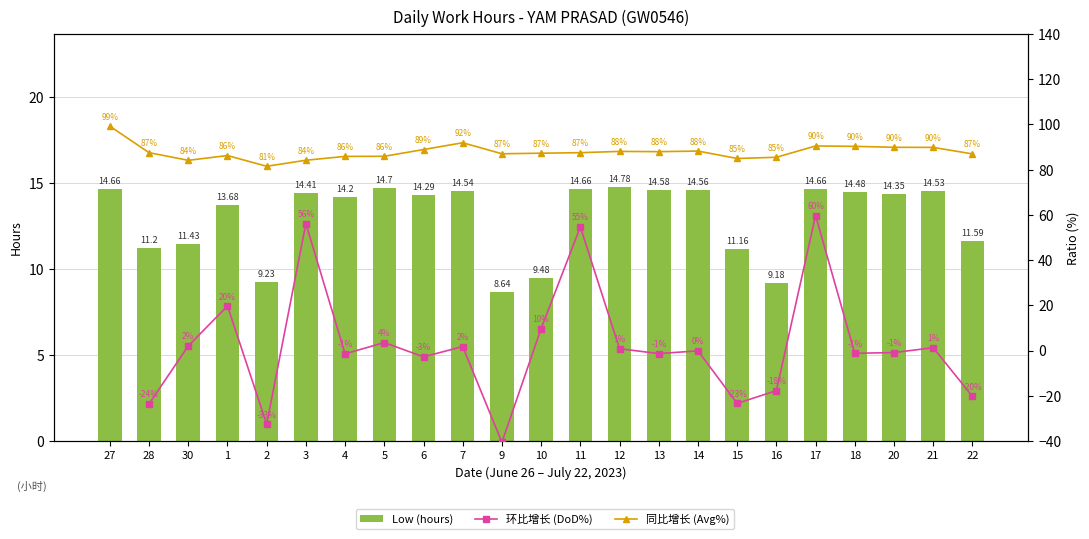

Rank the categories by value from highest to lowest.

12, 5, 27, 11, 17, 13, 14, 7, 21, 18, 3, 20, 6, 4, 1, 22, 30, 28, 15, 10, 2, 16, 9